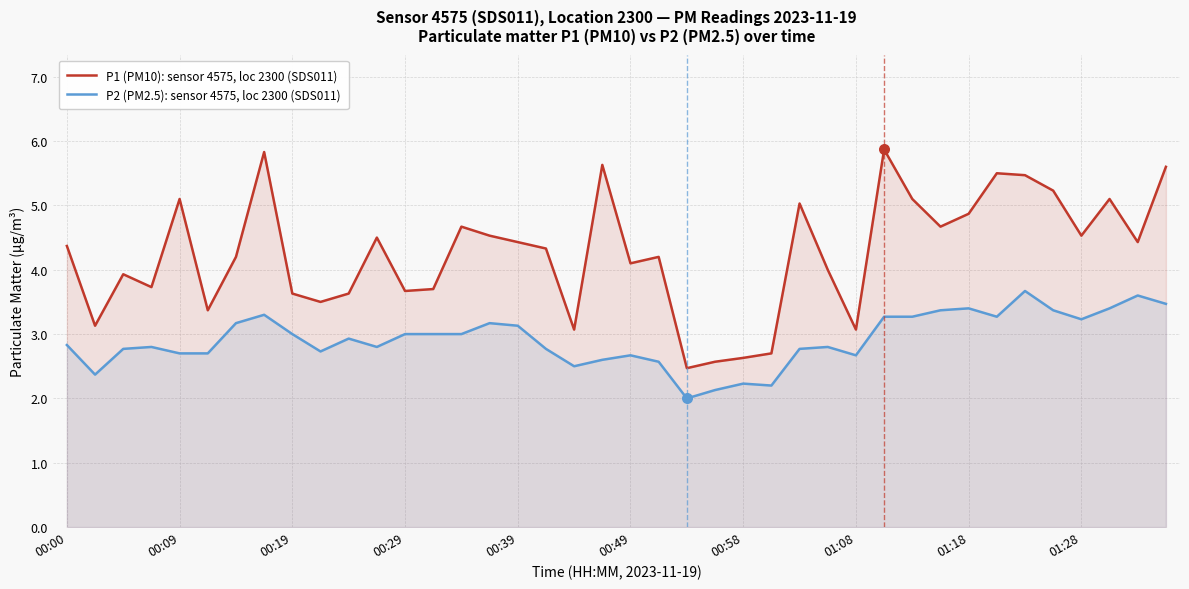

Which series has the largest total across all categories?

P1 (PM10): sensor 4575, loc 2300 (SDS011)